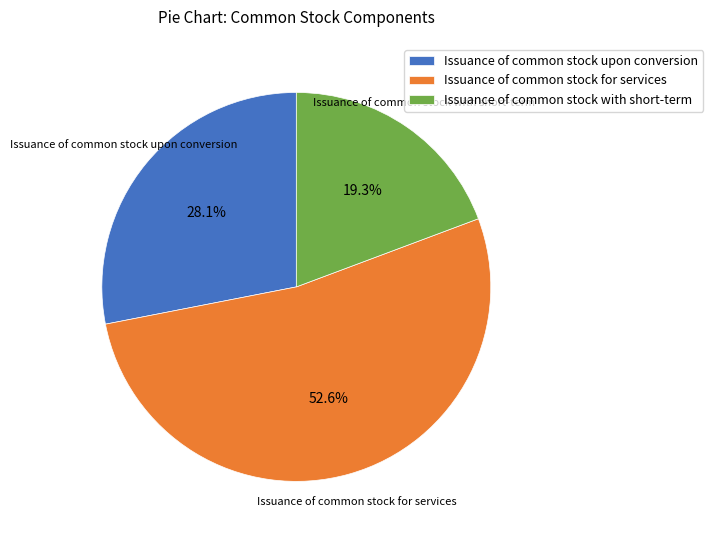

Which category has the smallest portion of the pie?

Issuance of common stock with short-term